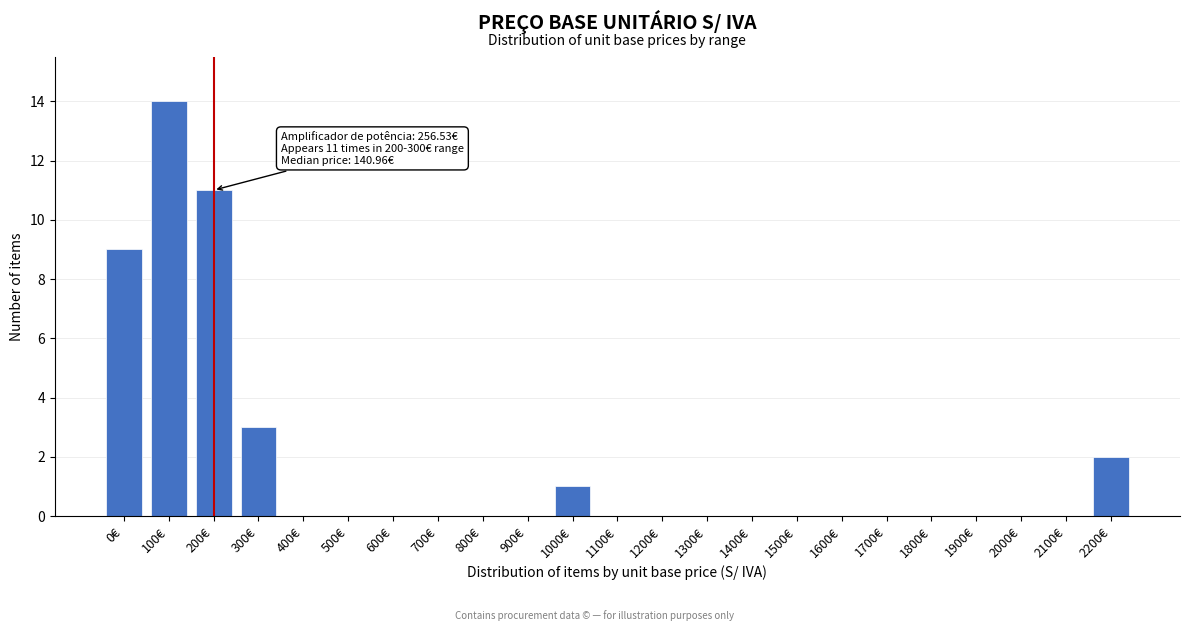

Reading left to right, list all the values displayed in this chart.

0€=9	100€=14	200€=11	300€=3	400€=0	500€=0	600€=0	700€=0	800€=0	900€=0	1000€=1	1100€=0	1200€=0	1300€=0	1400€=0	1500€=0	1600€=0	1700€=0	1800€=0	1900€=0	2000€=0	2100€=0	2200€=2